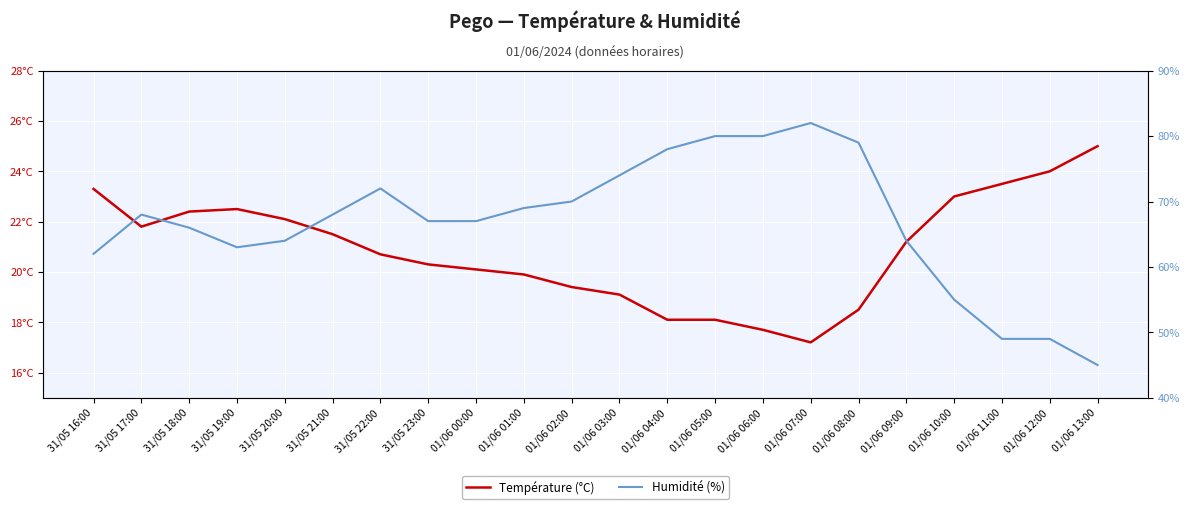

How many data points in Température (°C) are above 21?

11